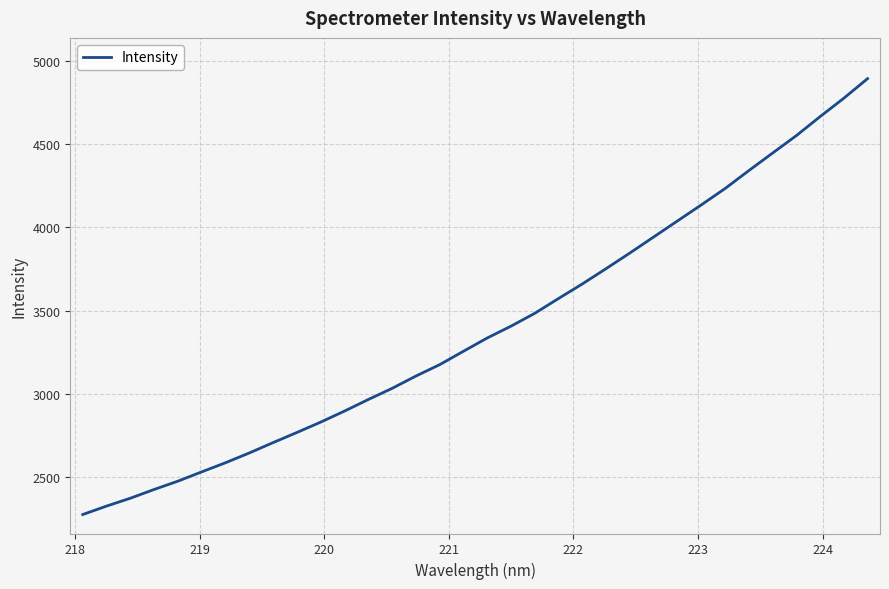

What is the smallest value displayed?

2277.0